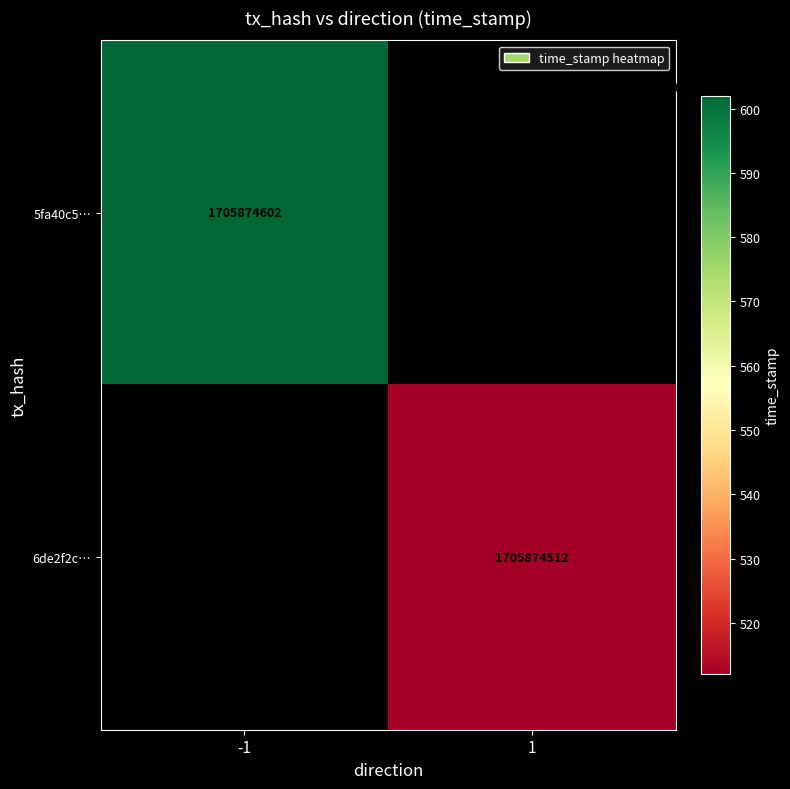

Rank the categories by 6de2f2c316ca17f9aadc3b6c5cc51317a22978a value from highest to lowest.

1, -1